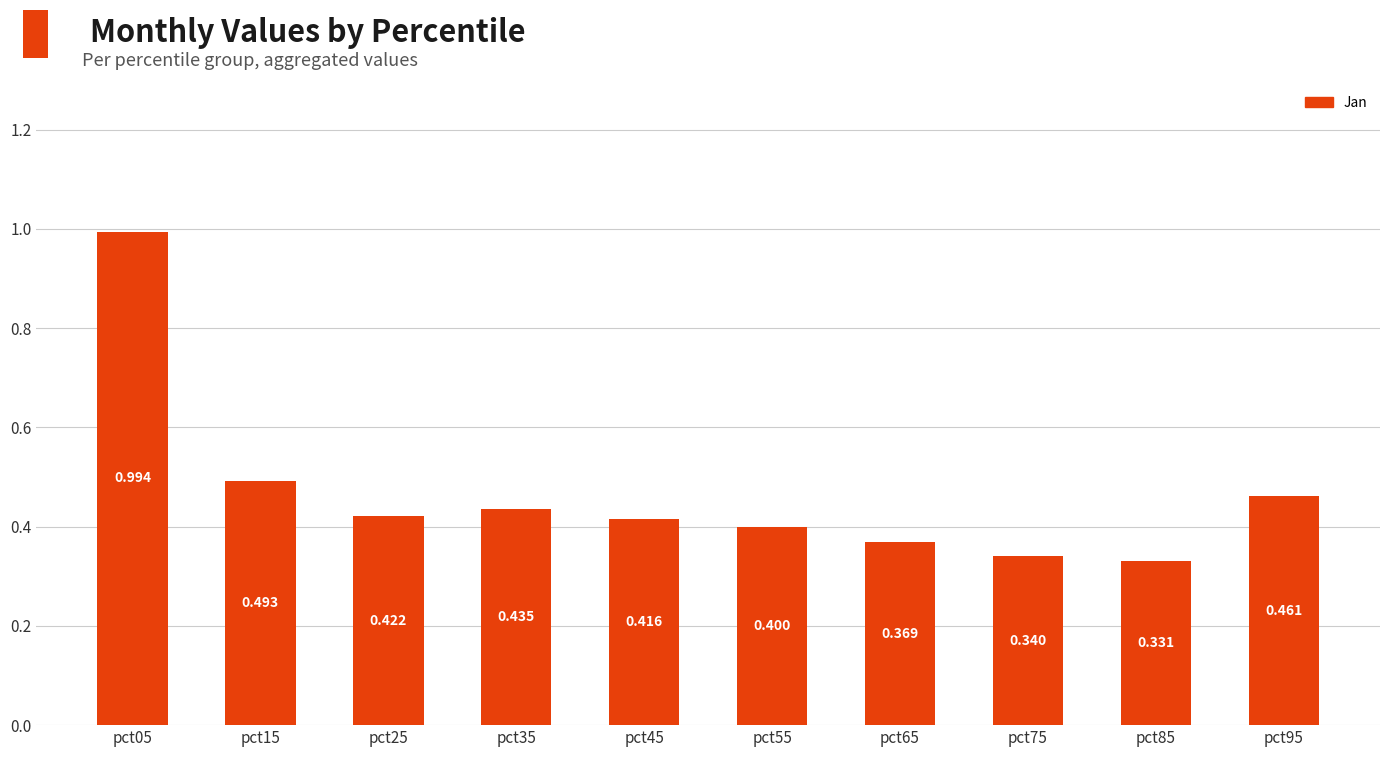

What is the maximum value shown in the chart?

1.0